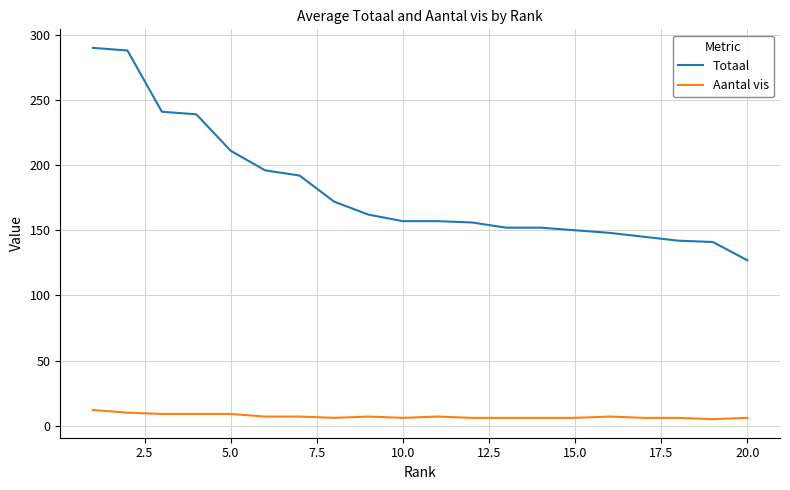

Rank the series by their maximum value, from highest to lowest.

Totaal, Aantal vis